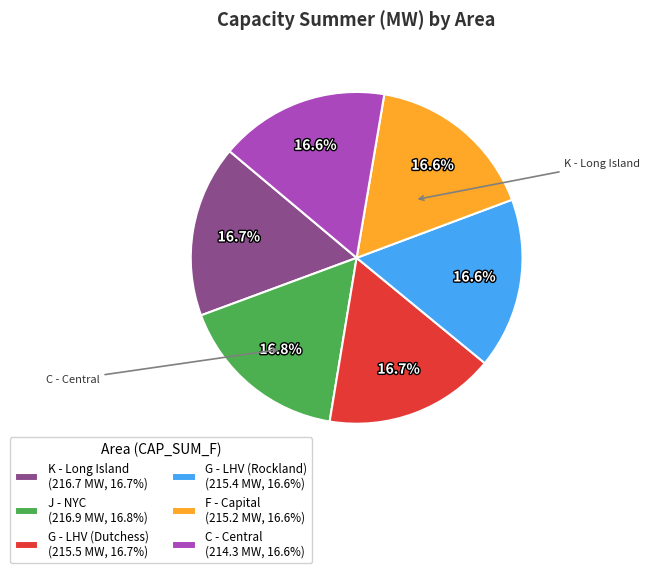

Is there a majority slice in this chart?

No